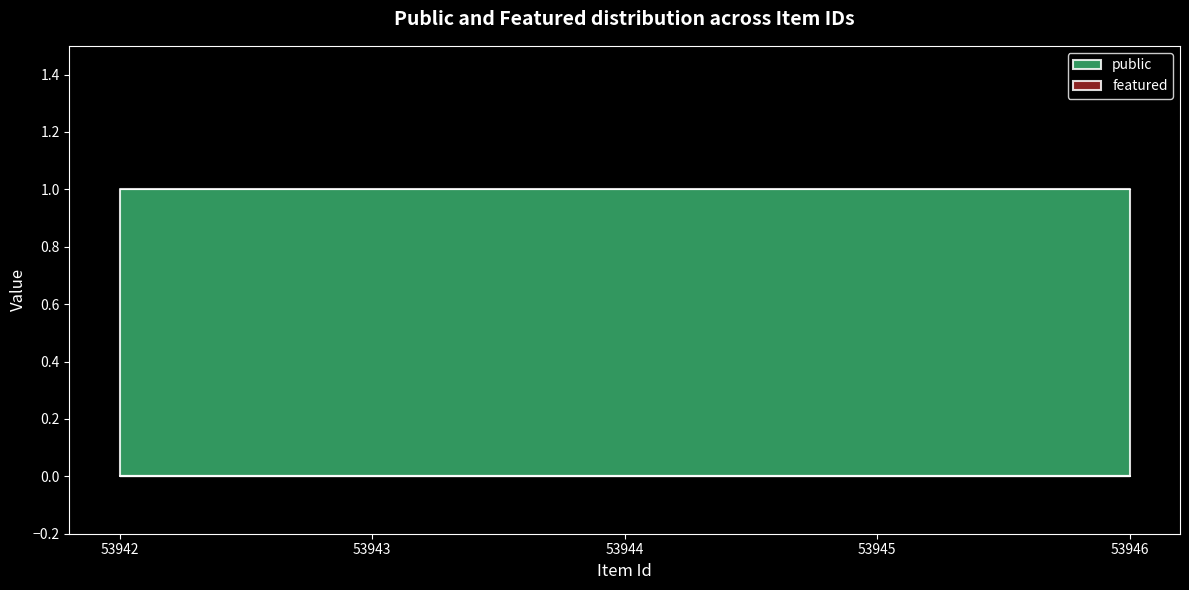

True or false: featured has a value of 0 at 53946.

True